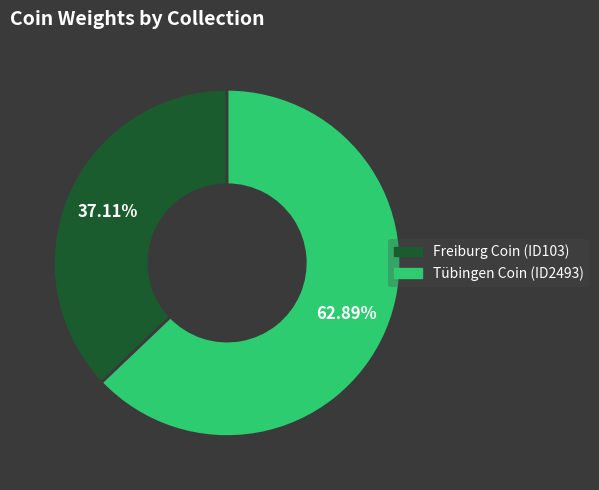

Is the sum of Freiburg Coin (ID103) and Tübingen Coin (ID2493) greater than half?

Yes